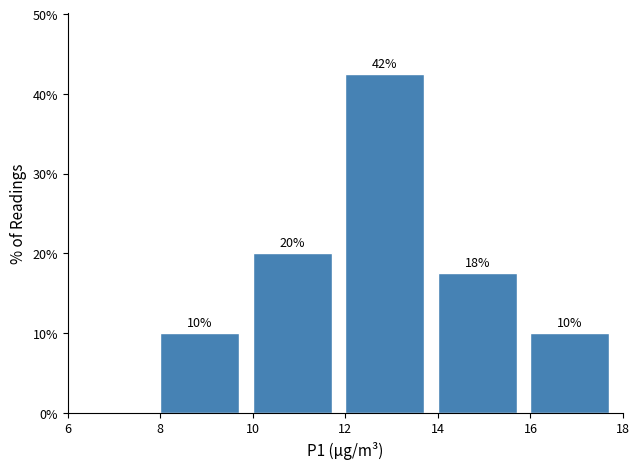

Which range on the x-axis has the tallest bar?

12 to 14